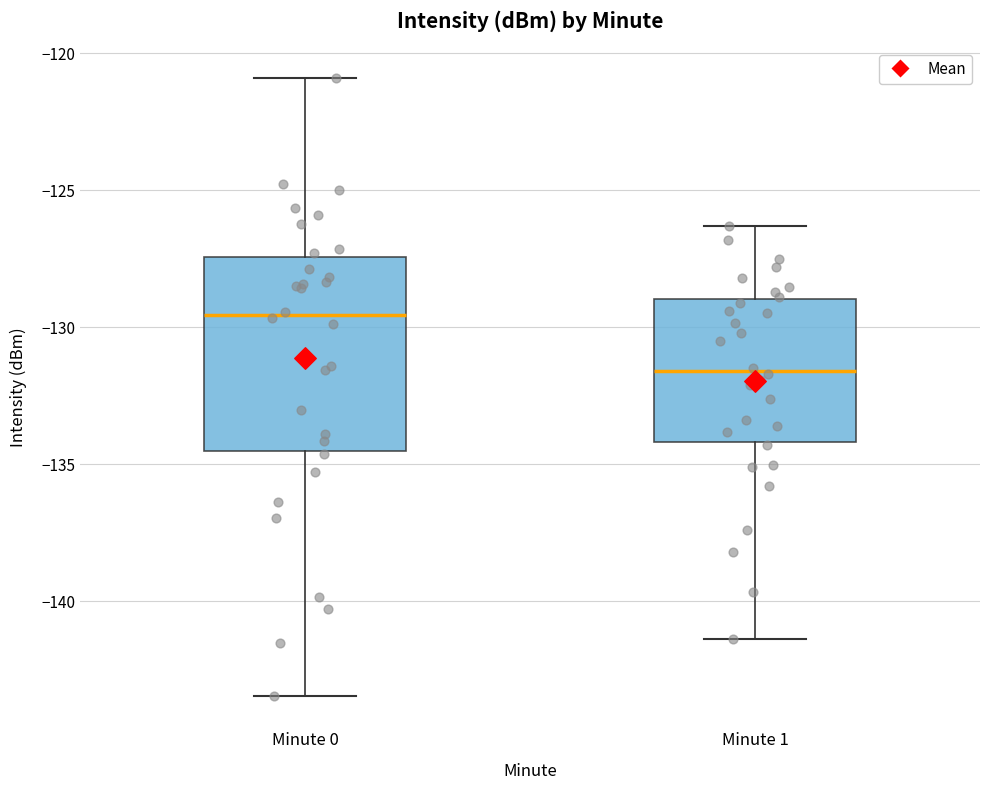

Reading left to right, transcribe this box plot: for each box, give where its median line is, the range the box spans, and where its two whiskers end, as read against the y-axis. The values are not printed on the chart, so give them approximately, as read against the axis.

Minute 0: median -129.5, box -134.5 to -127.5, whiskers -143.5 to -121.0
Minute 1: median -131.5, box -134.0 to -129.0, whiskers -141.5 to -126.5